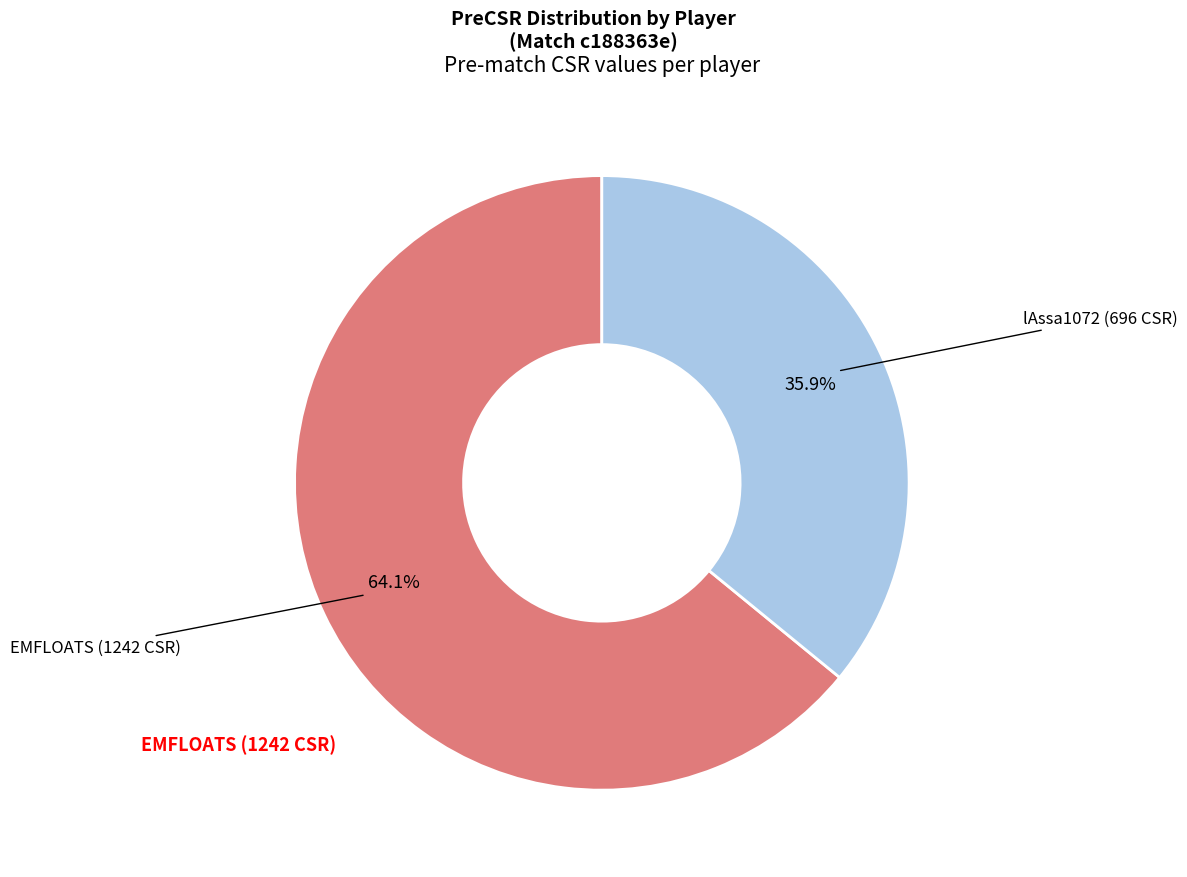

Combined, what portion of the pie is EMFLOATS and lAssa1072?

100.0%